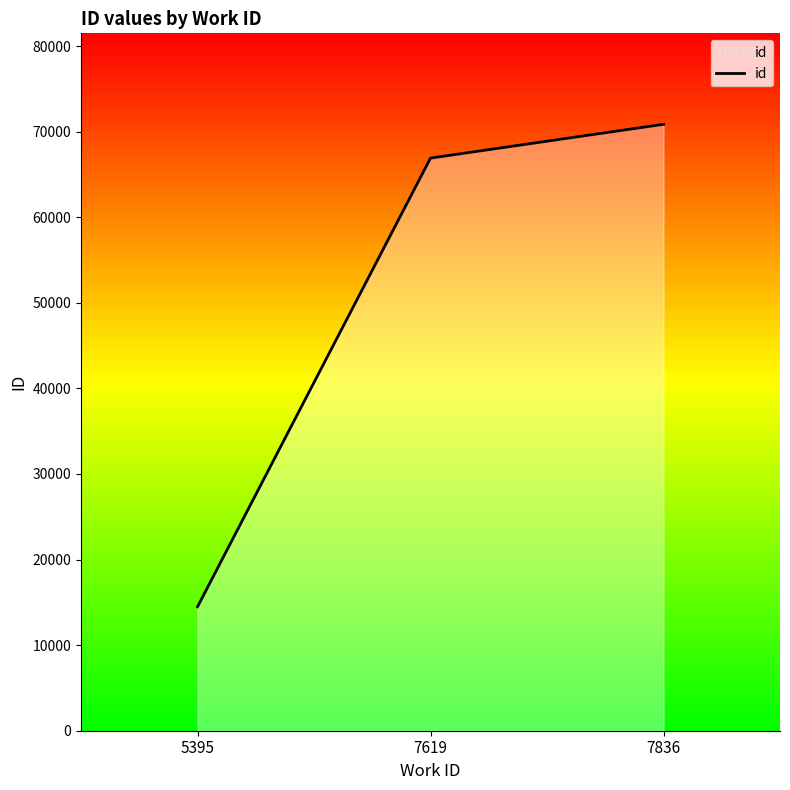

Reading left to right, extract all data points from this chart.

5395=14483	7619=66910	7836=70859